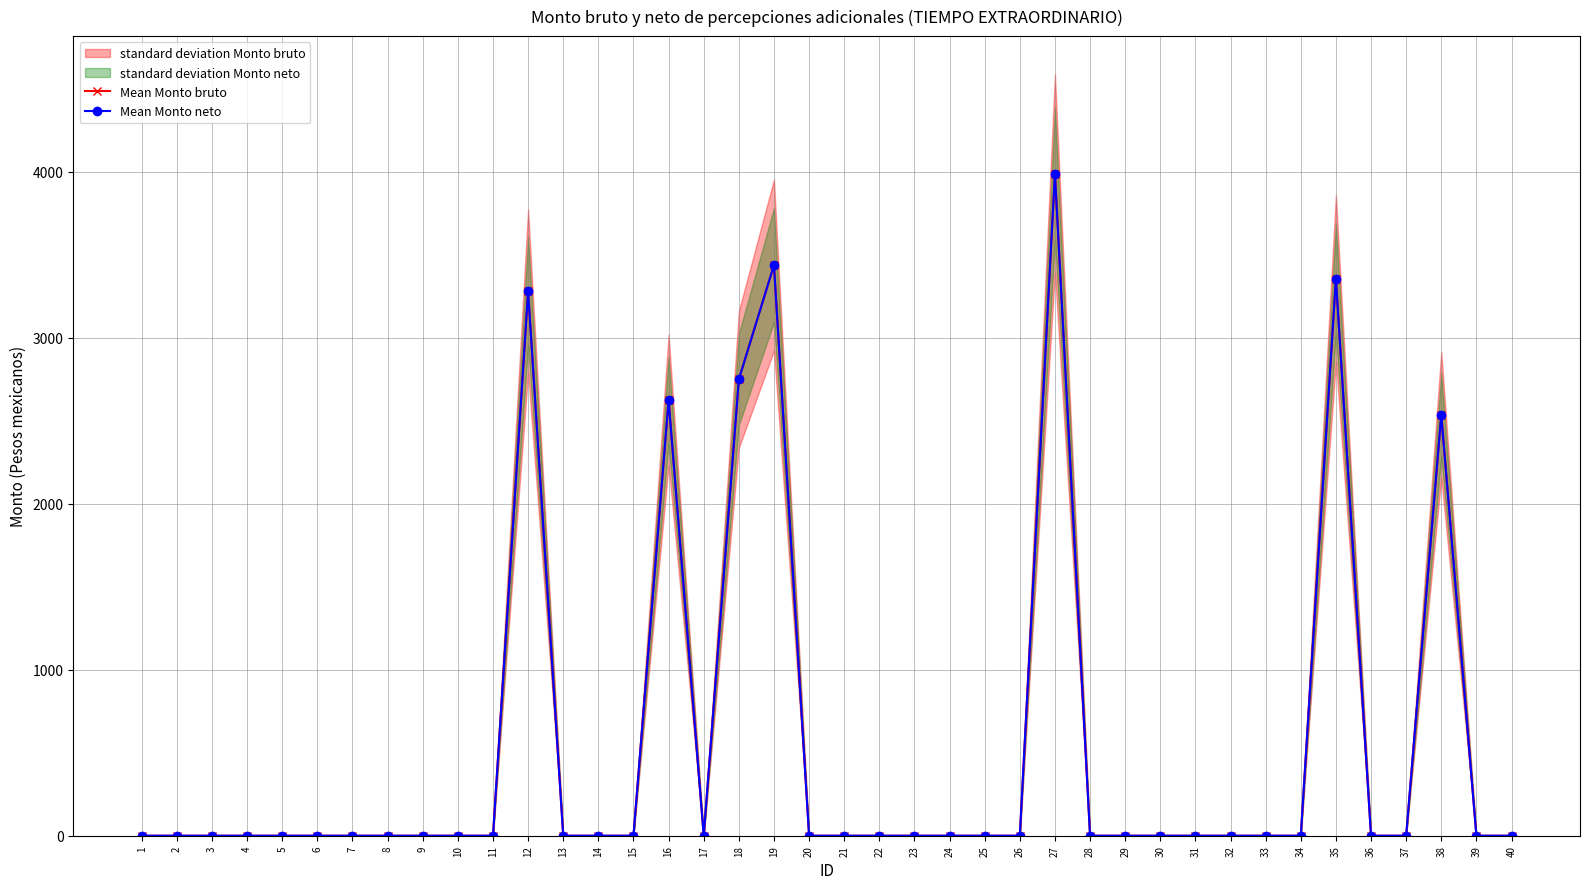

What is the sum of all Mean Monto neto values?

21980.4